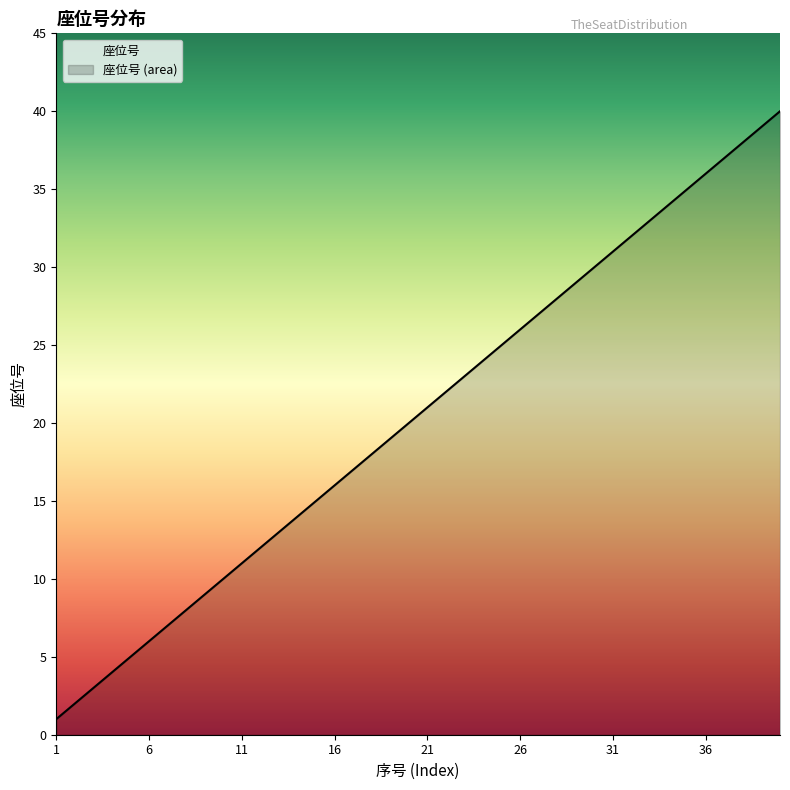

Where is the data nearest to the value 20?

20